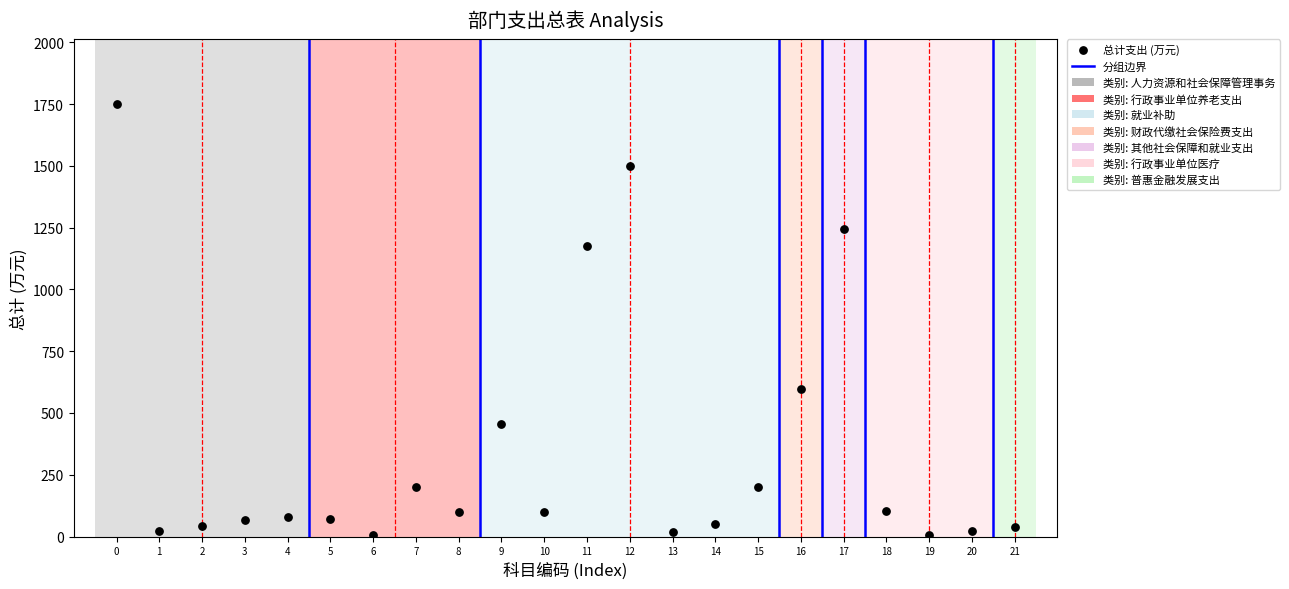

What Y value in the scatter plot is closest to 876?

599.0